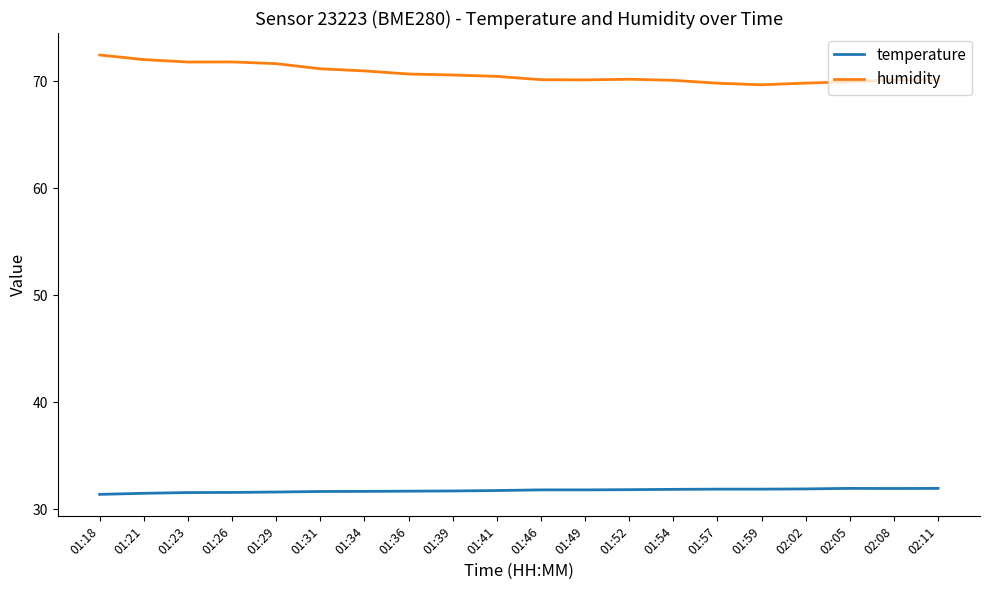

True or false: humidity and temperature cross at least once.

False